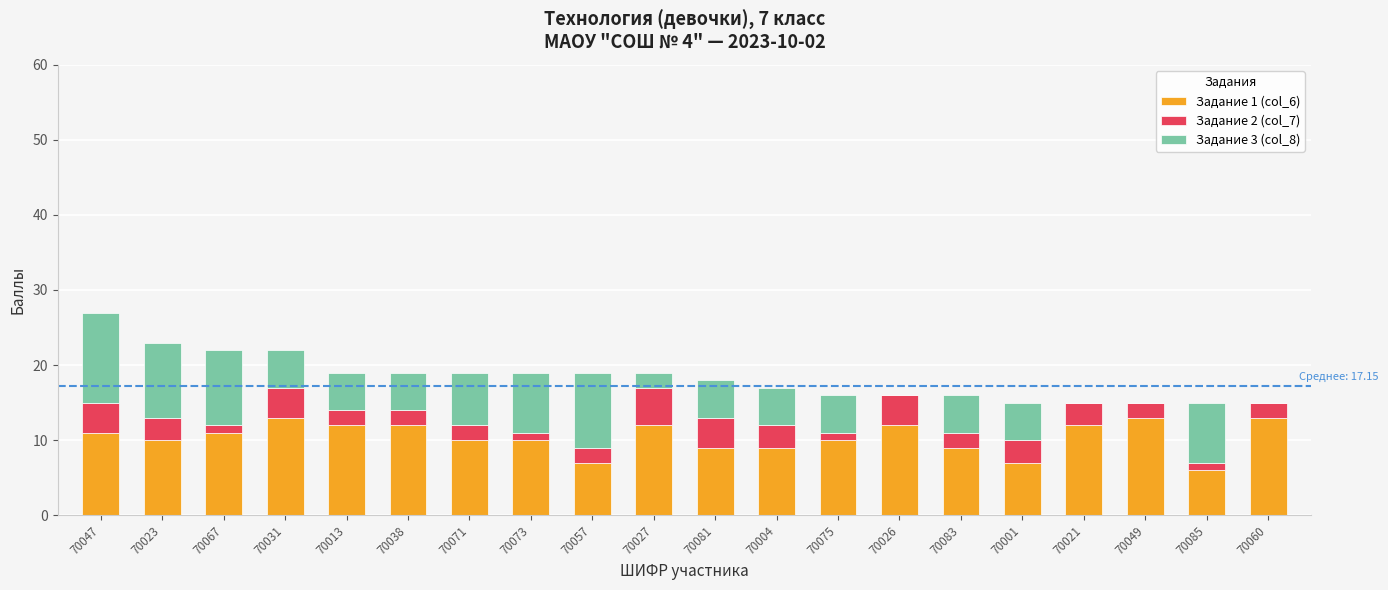

The Задание 1 (col_6) series shows 3 at 70038. True or false?

False